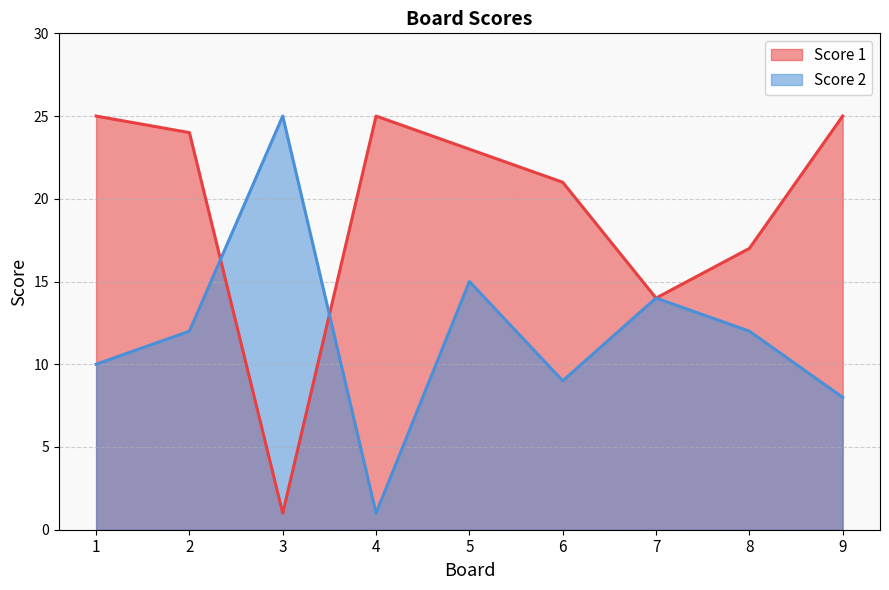

What is the value of the Score 1 point at the 4th from the left?

25